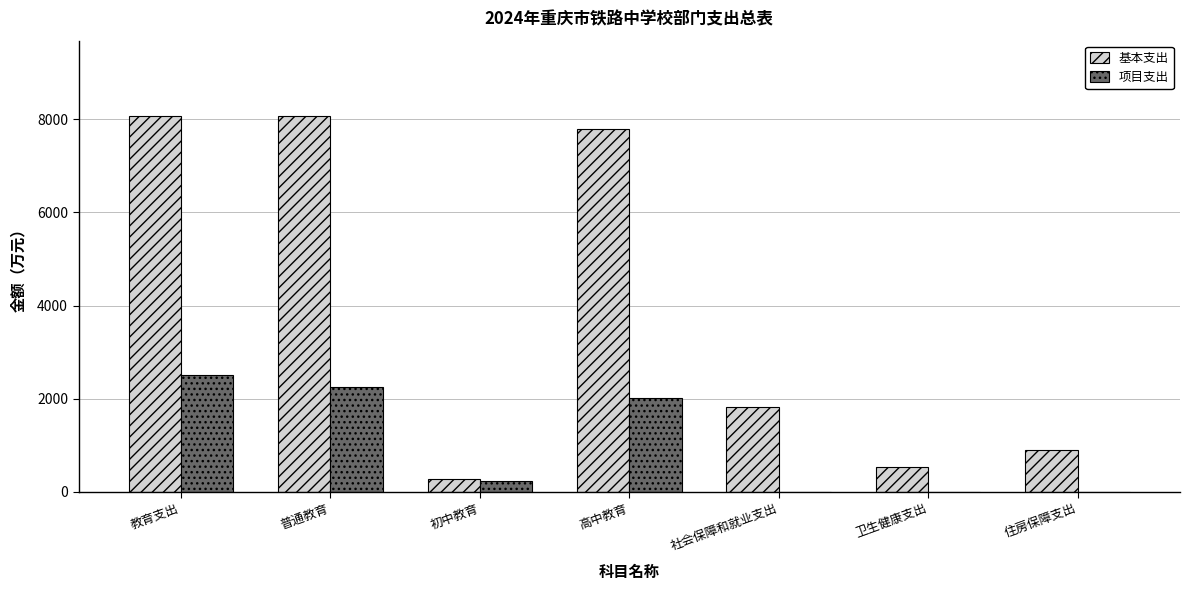

How many categories are shown in the chart?

7